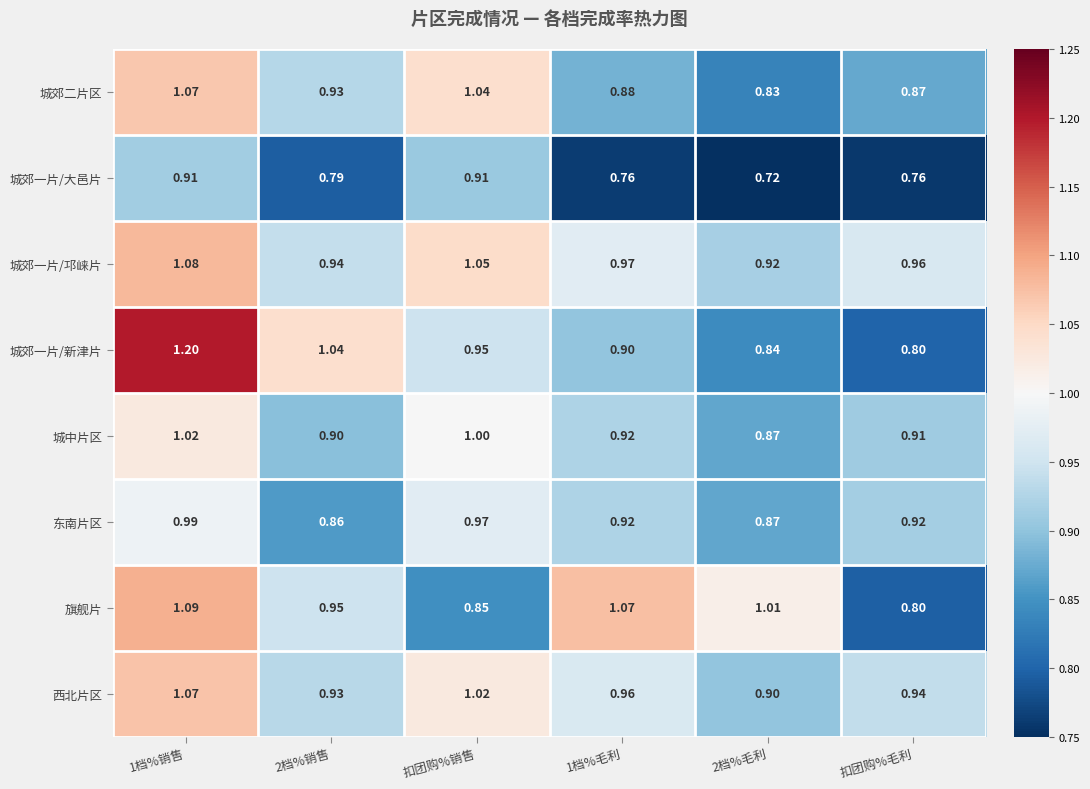

Between 2档%销售 and 扣团购%毛利, which series saw the biggest shift?

城郊一片/新津片